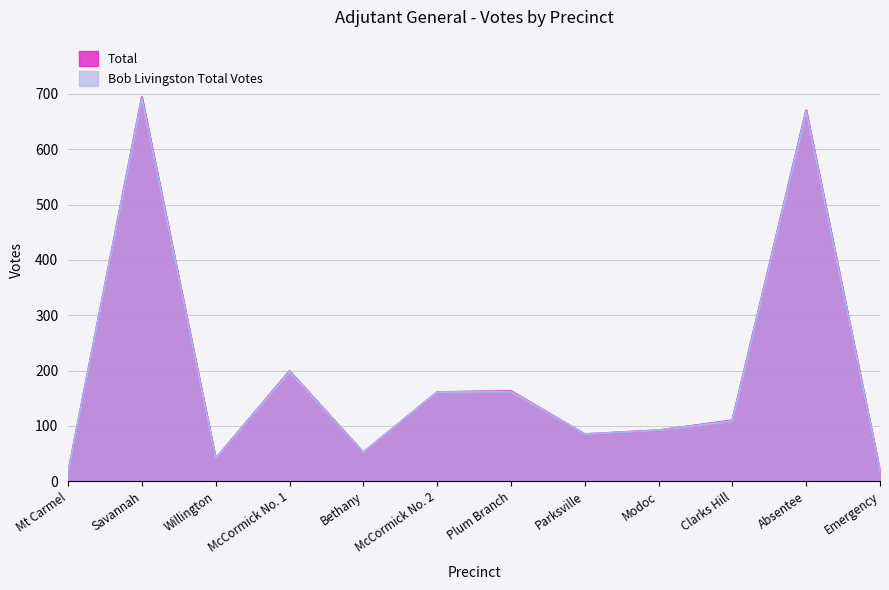

How many lines are shown in the chart?

2